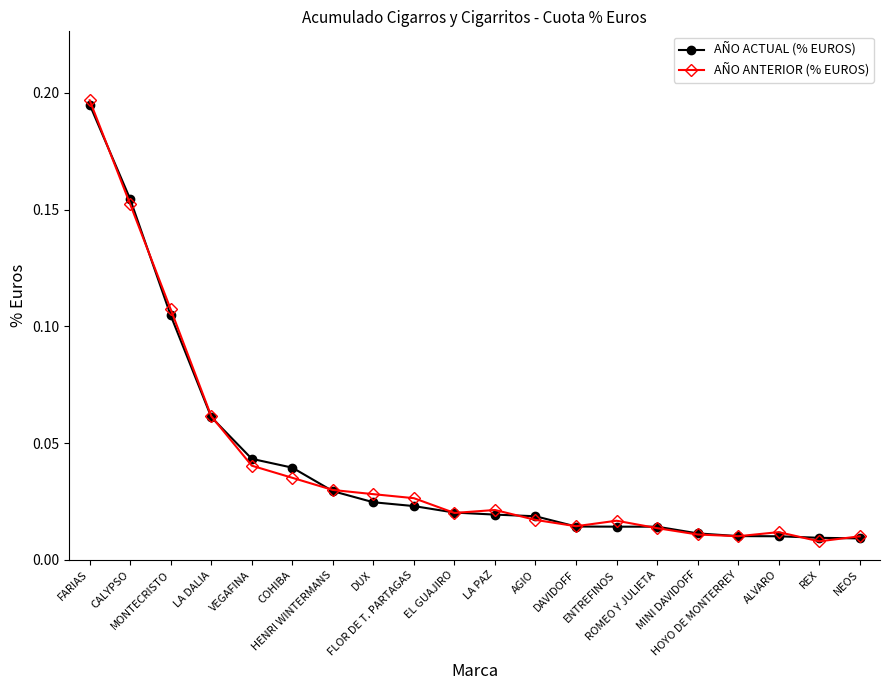

Which series changed the most between FARIAS and REX?

AÑO ANTERIOR (% EUROS)